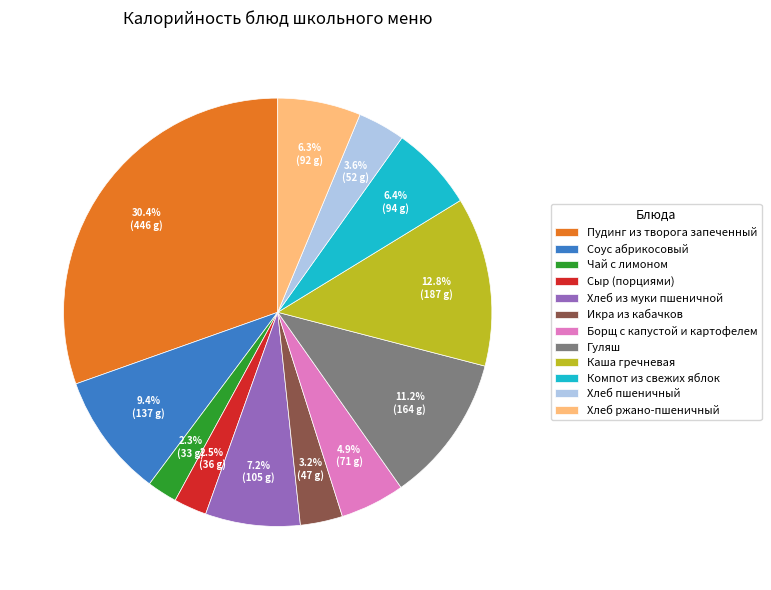

What percentage is NOT represented by Соус абрикосовый?

90.6%